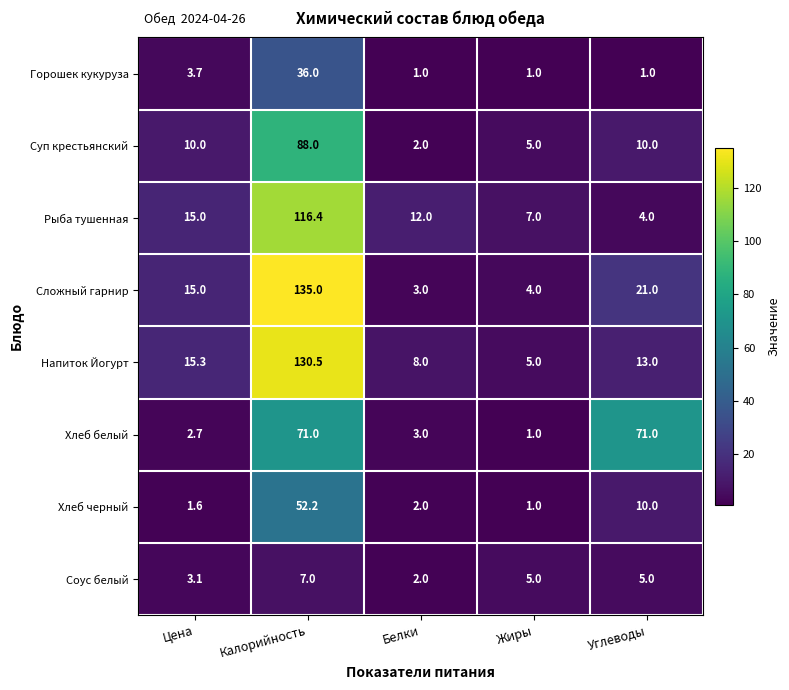

What is the total value across all series at Жиры?

29.0